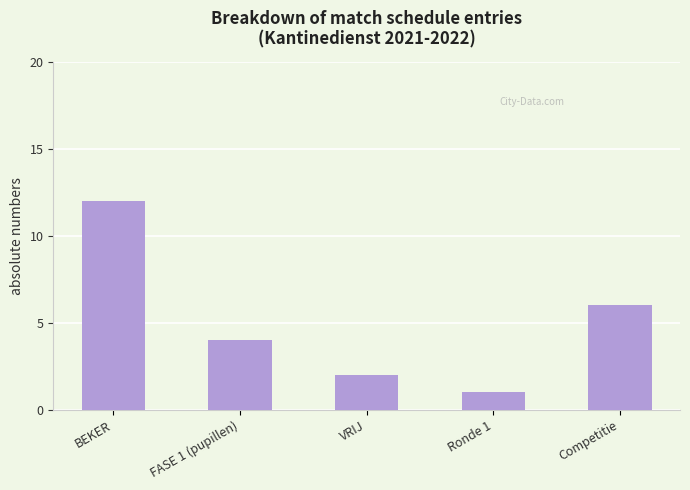

Where is the data nearest to the value 6?

Competitie